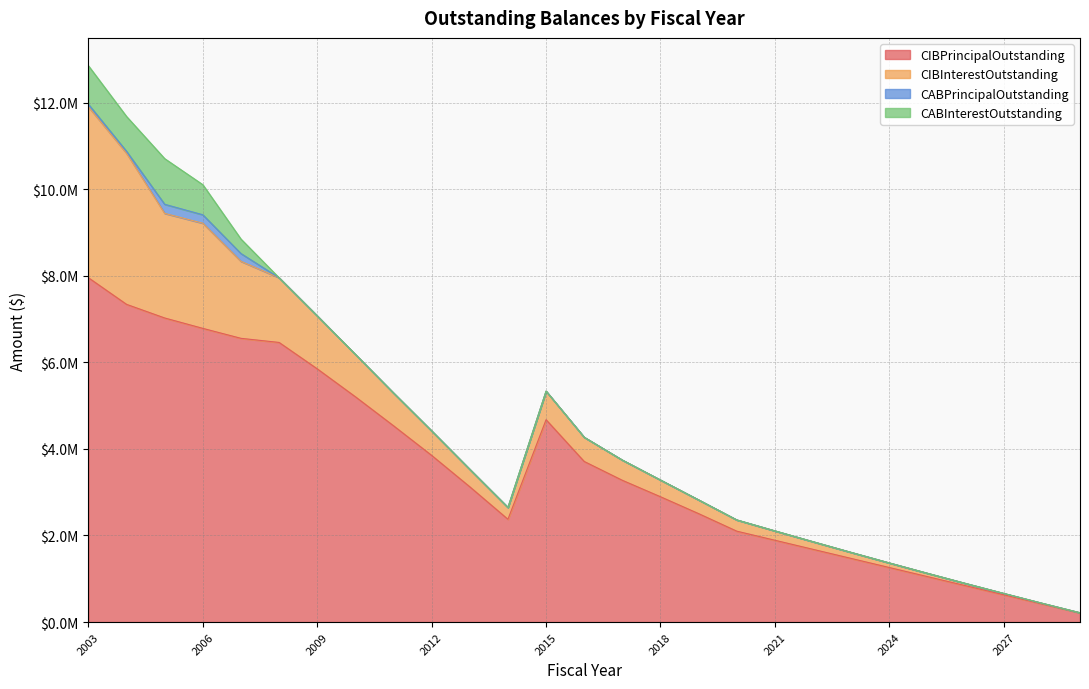

How many interior local valleys does the CABPrincipalOutstanding series have?

1